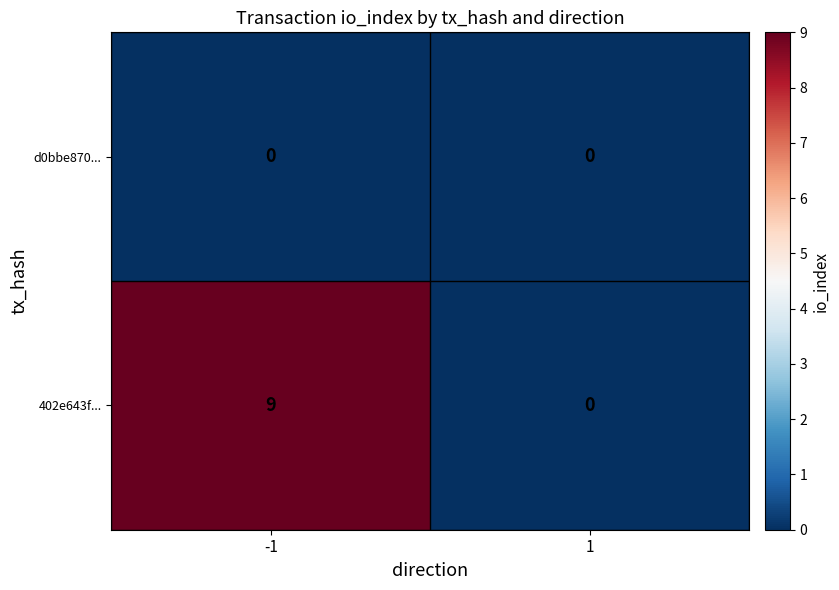

Which series has the largest range (max minus min)?

402e643f...